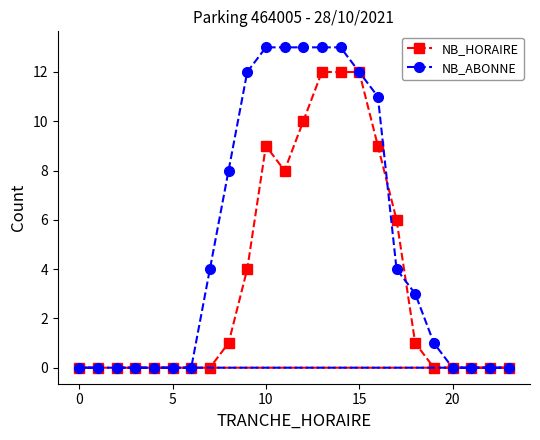

What is the highest value of the NB_ABONNE series?

13